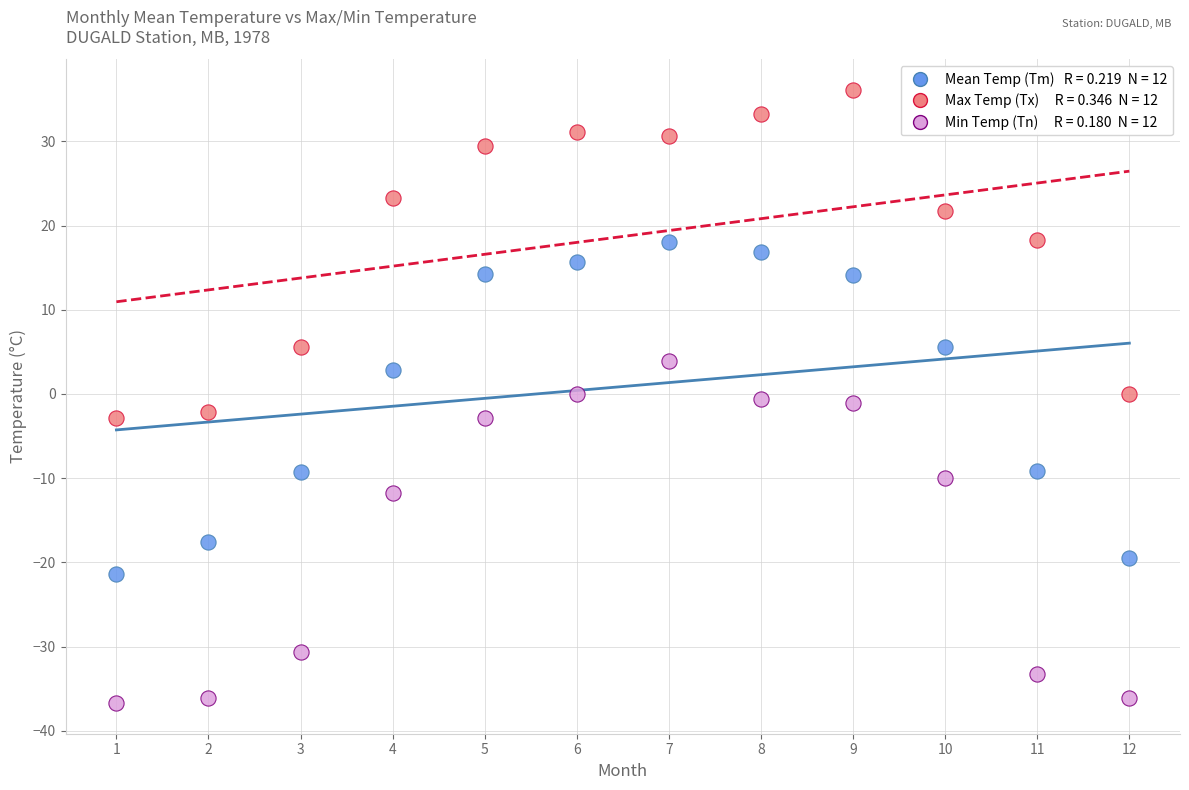

Across all data points, what is the range of X values (max minus min)?

11.0